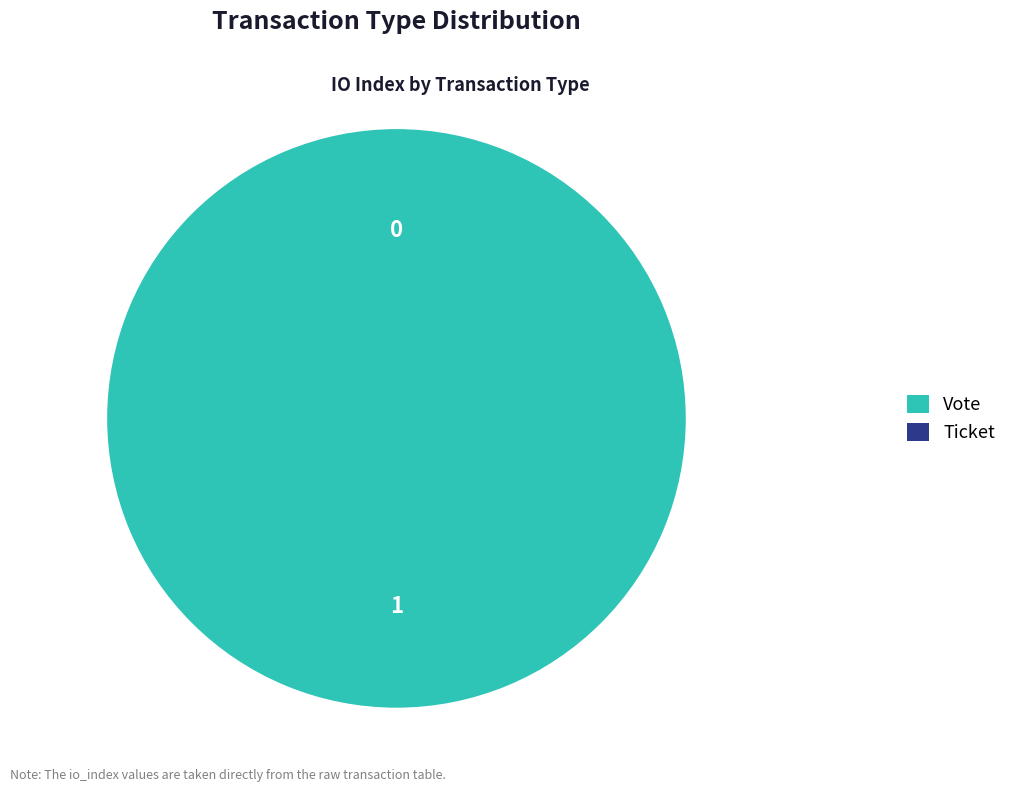

Count the number of slices in the pie.

2